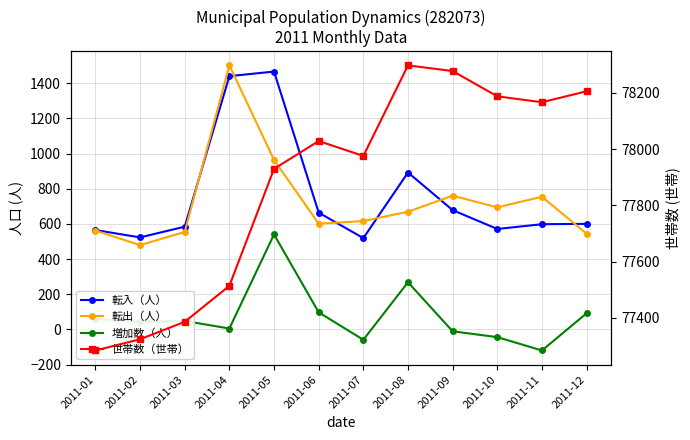

At which category does 増加数（人） reach its first local peak?

2011-03